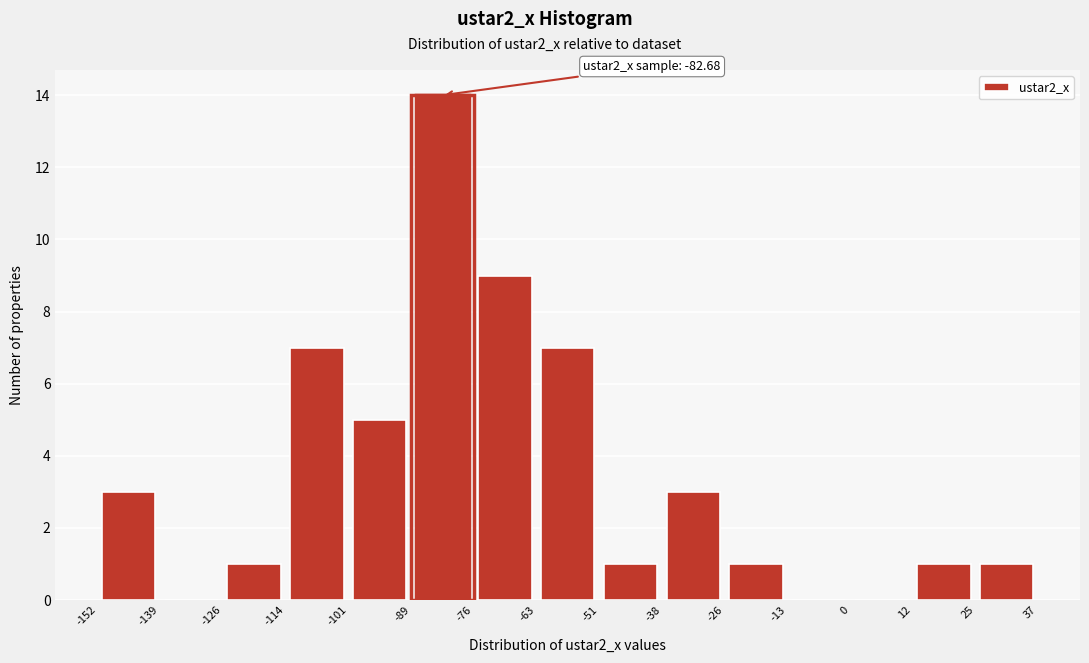

Over which range of the x-axis is the bar tallest?

-89 to -76